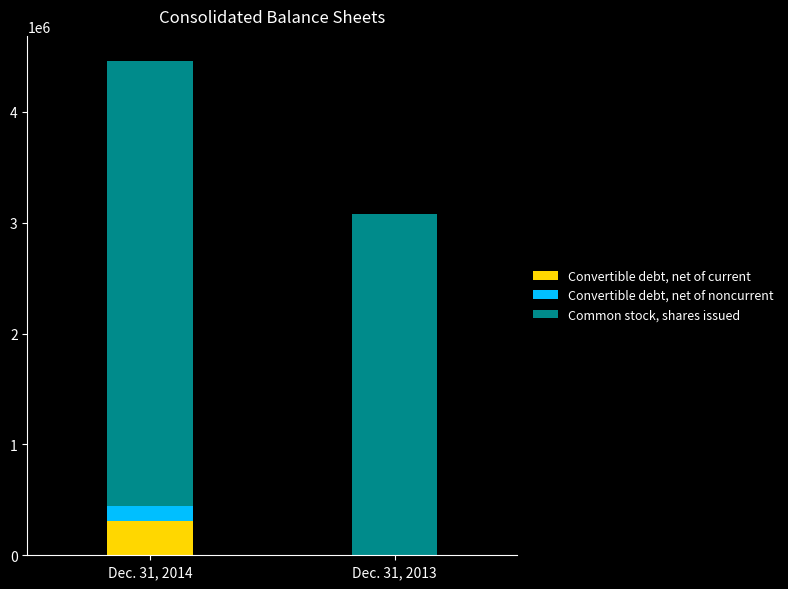

At which category is the sum across all series the highest?

Dec. 31, 2014